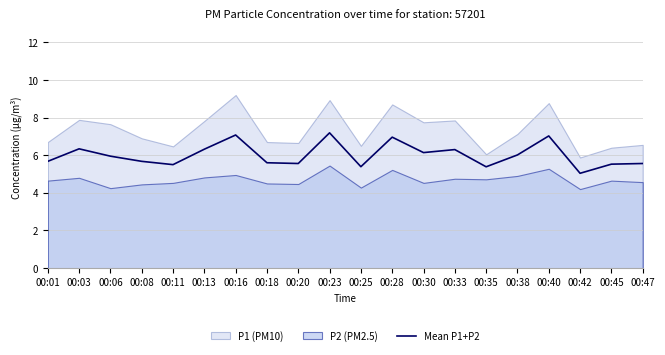

Is it true that Mean P1+P2 equals 7.7 at 00:25?

False